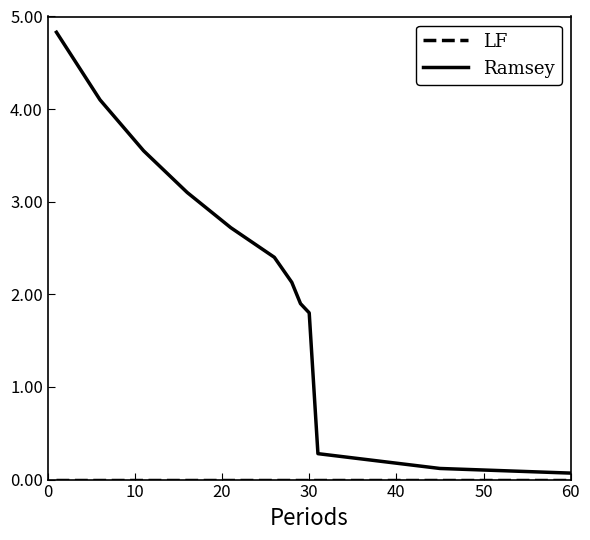

What is the greatest value displayed?

4.8